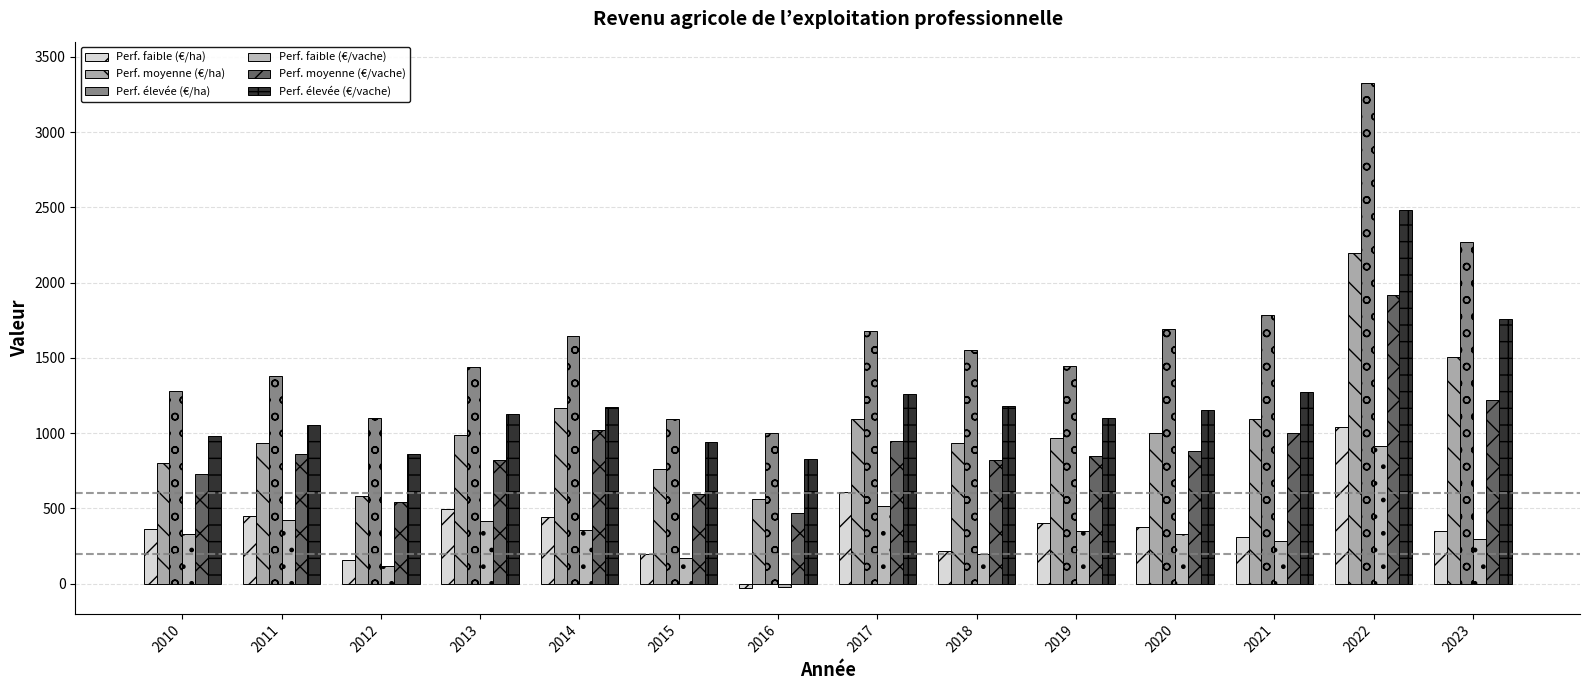

What is the difference between the maximum and minimum values in the Perf. faible (€/ha) series?

1064.6